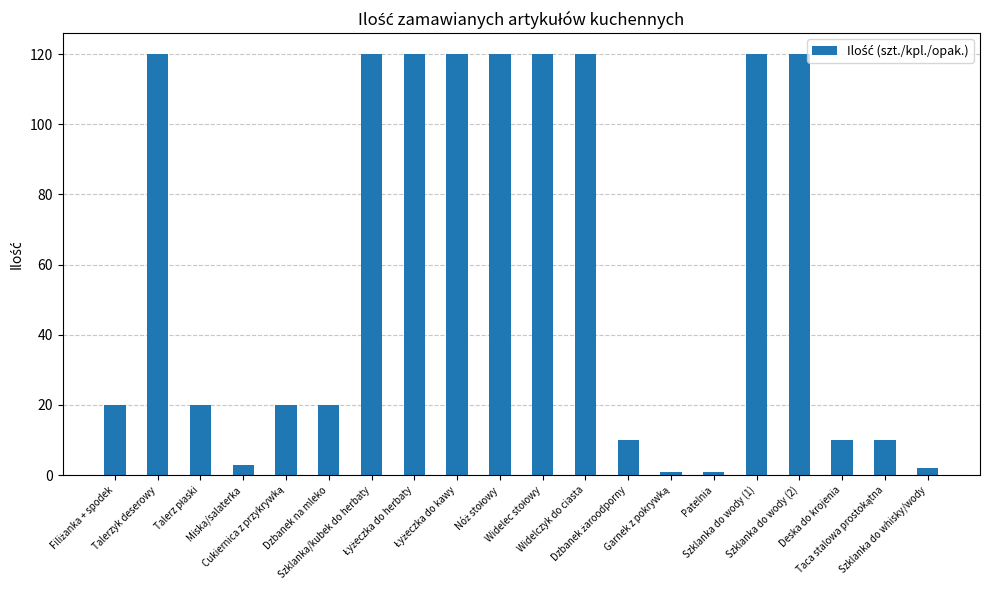

What is the difference between the second highest and second lowest values?

119